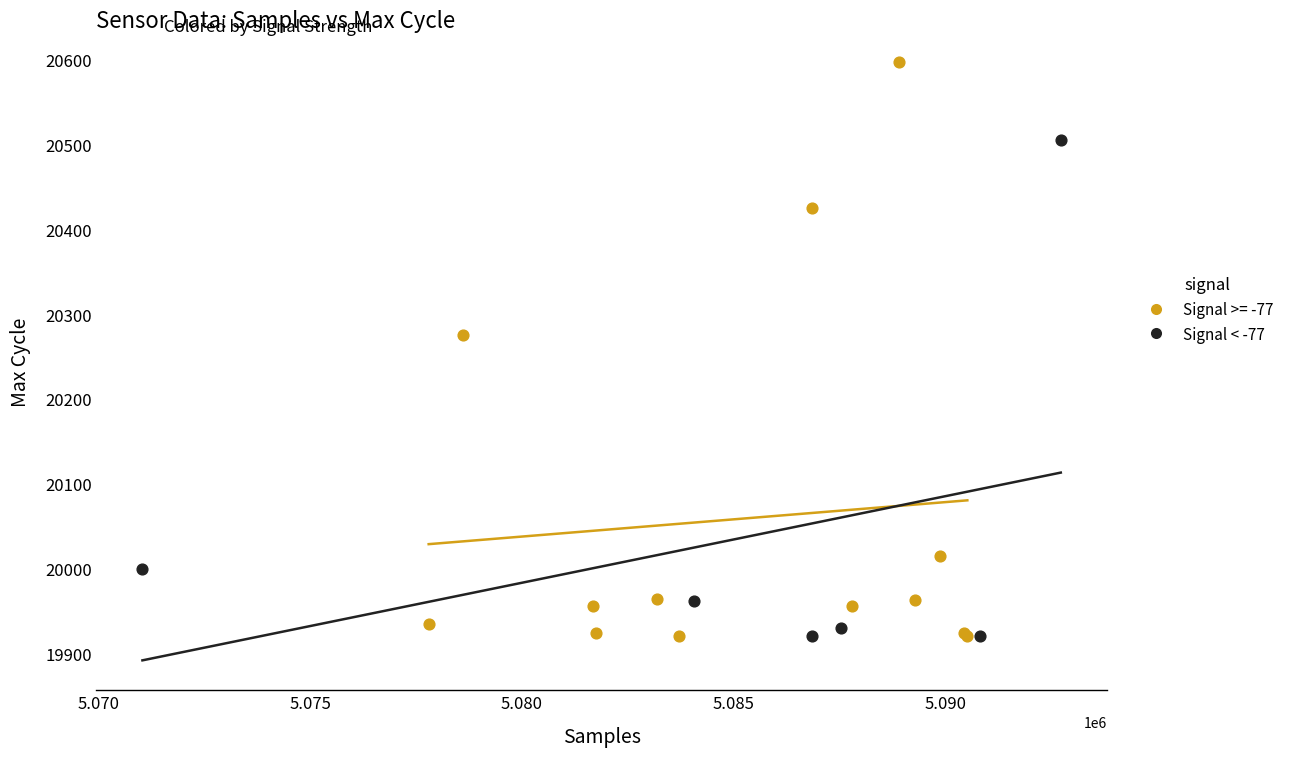

Which series contains the highest Y value?

Signal >= -77